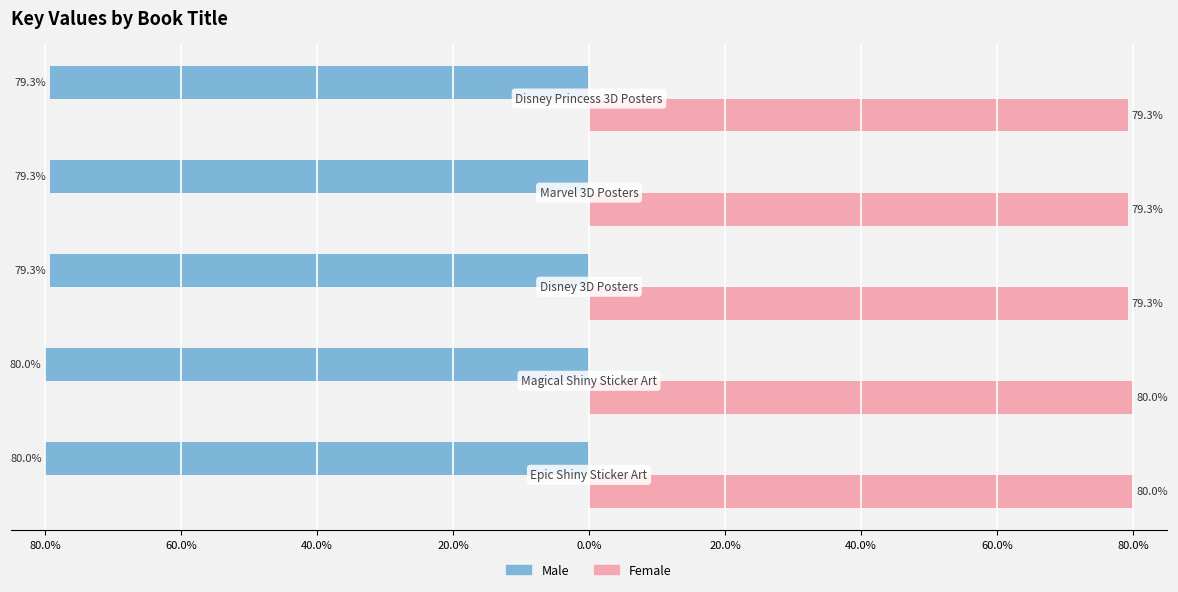

What are all the series names shown in the legend?

Male, Female